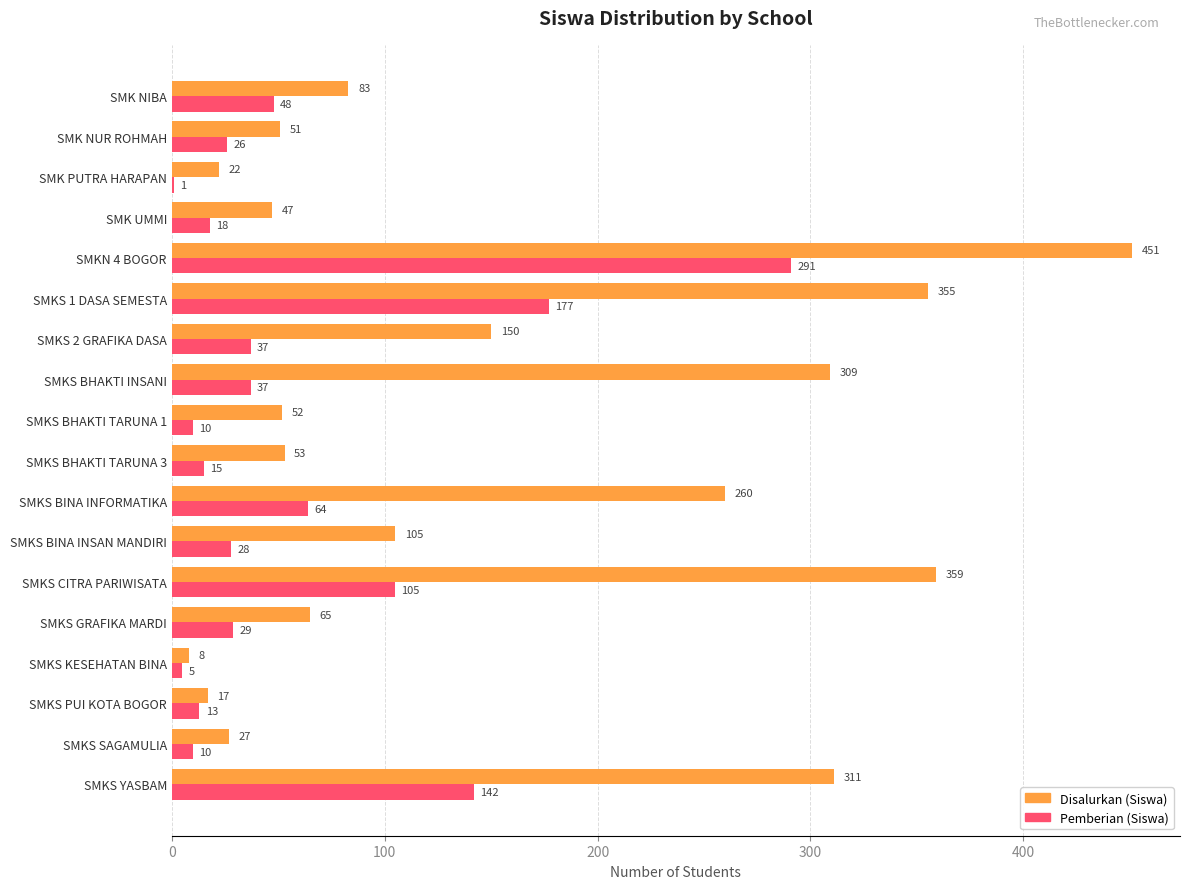

At which category is the sum across all series the highest?

SMKN 4 BOGOR